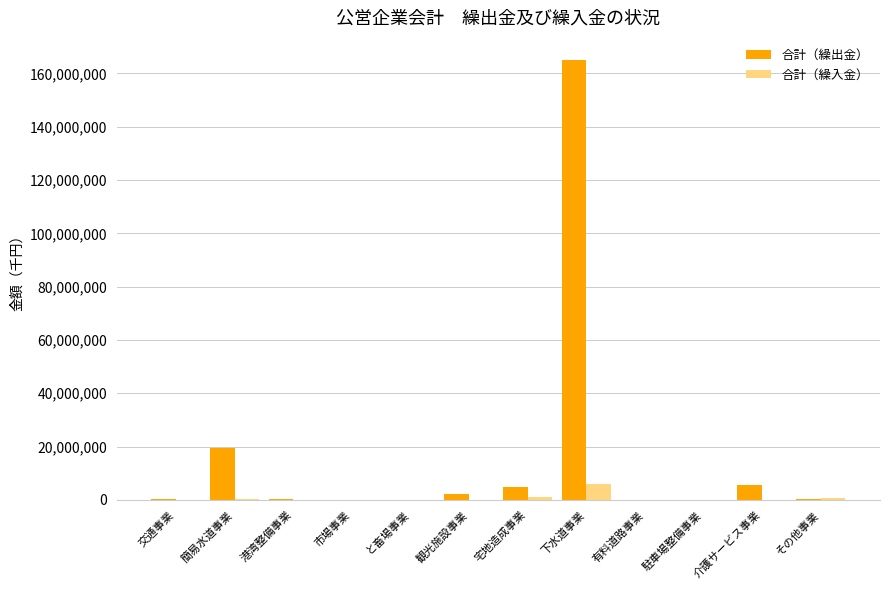

Which series has the largest total across all categories?

合計（繰出金）